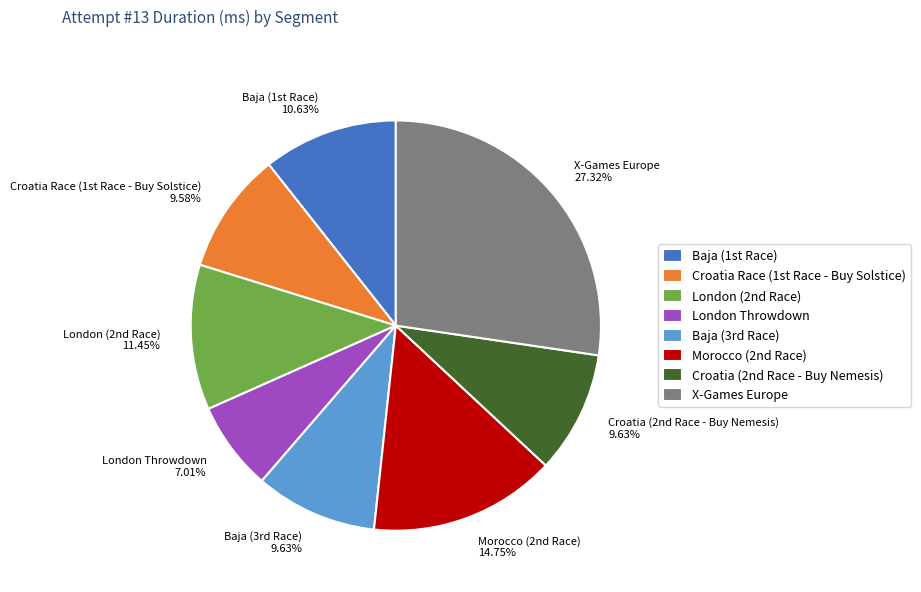

How many segments does this pie chart have?

8